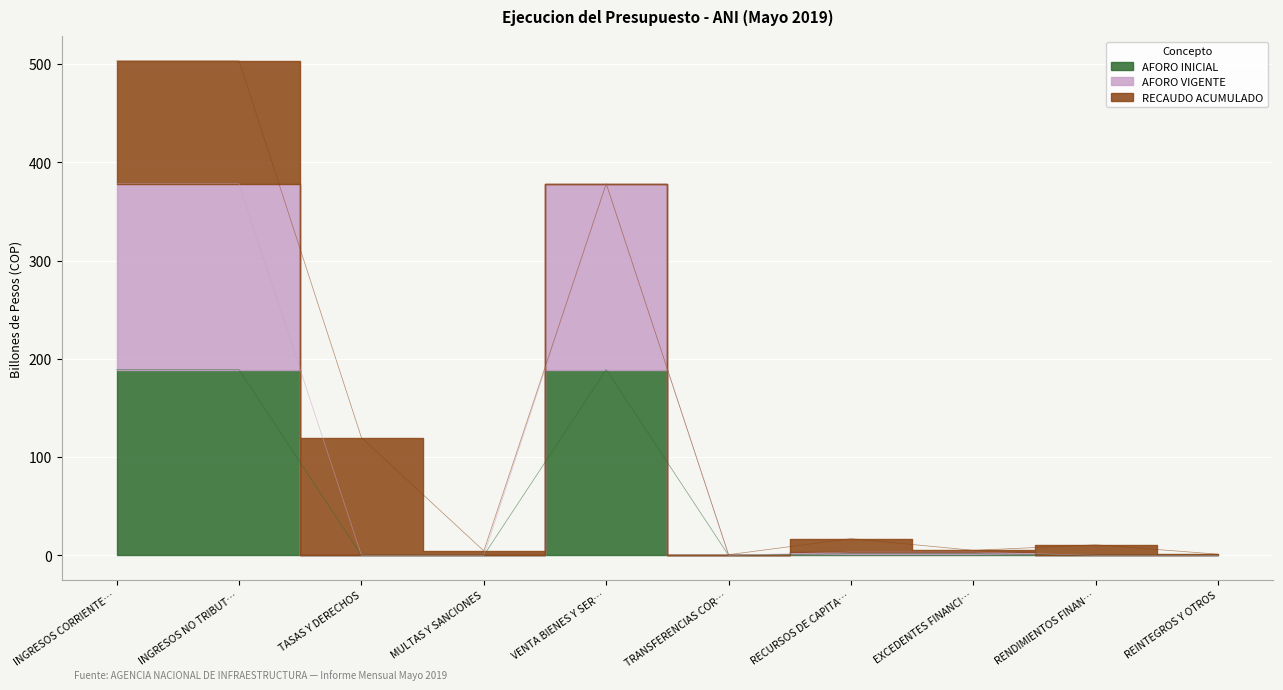

How many data points in AFORO VIGENTE are above 3?

5